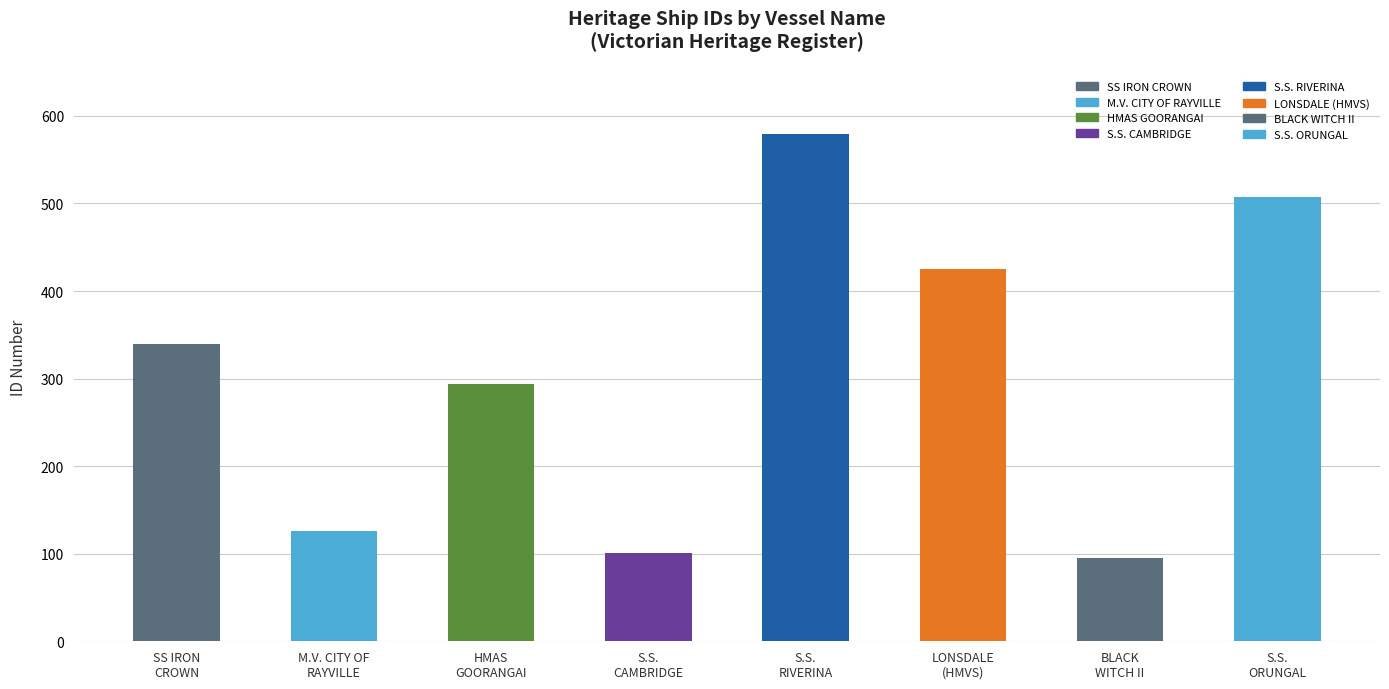

What is the greatest value displayed?

579